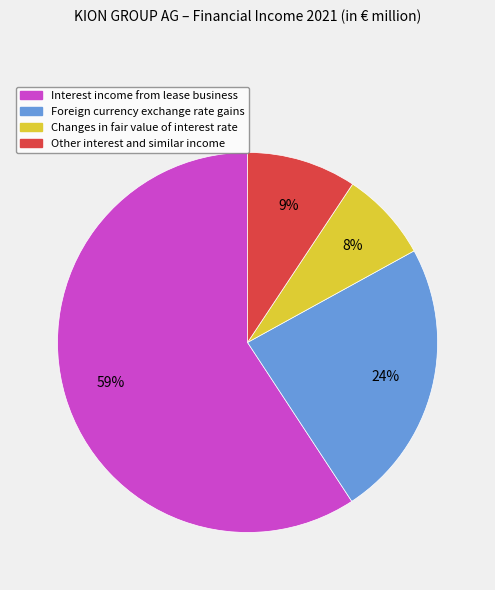

What is the smallest slice in the pie chart?

Changes in fair value of interest rate